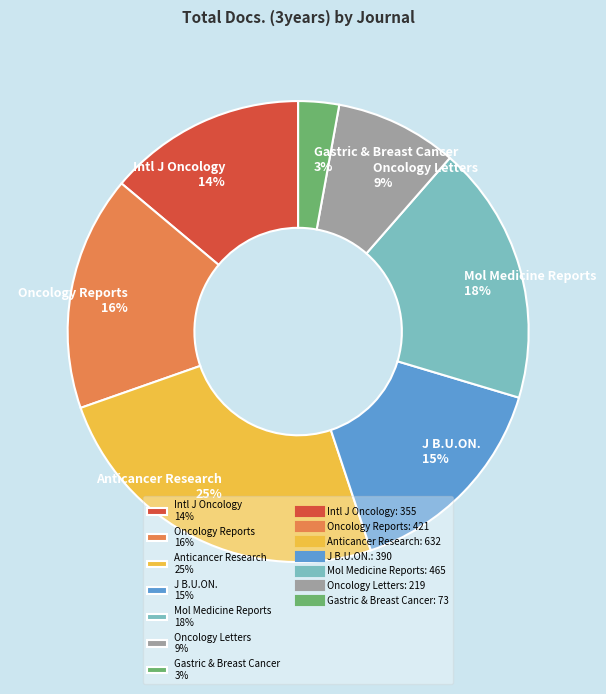

To the nearest percent, what portion does Mol Medicine Reports 18% represent?

18%